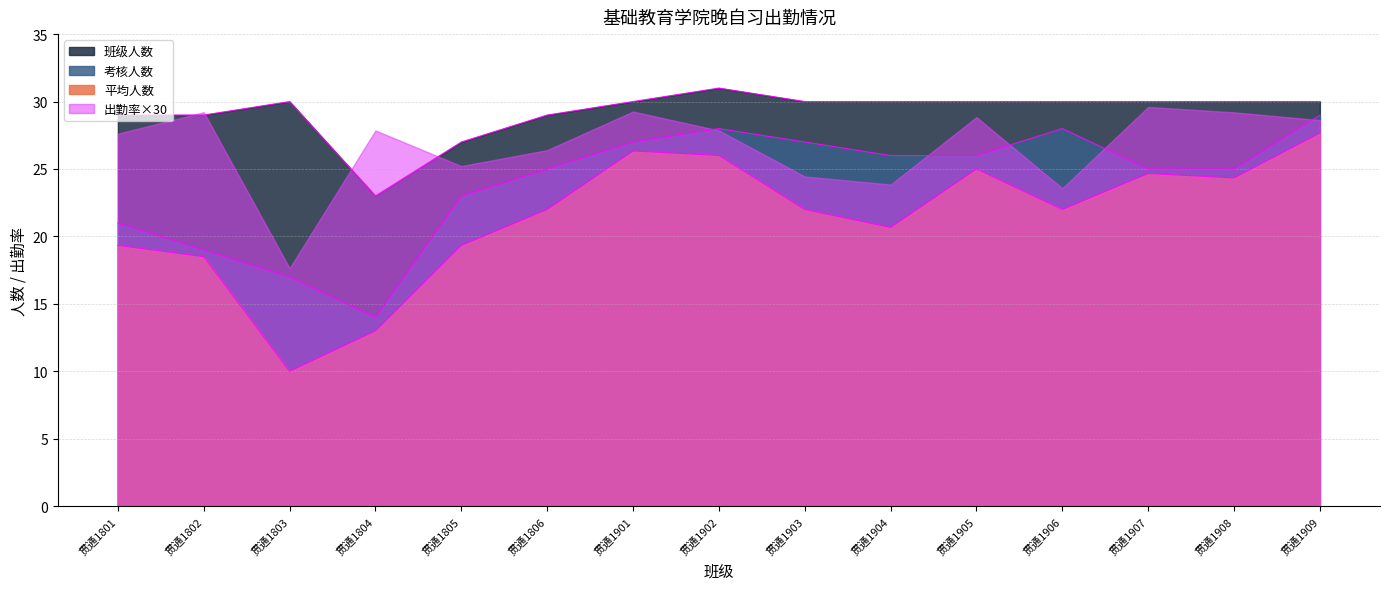

Is the value of 班级人数 at 贯通1802 greater than the value of 平均人数 at 贯通1805?

Yes